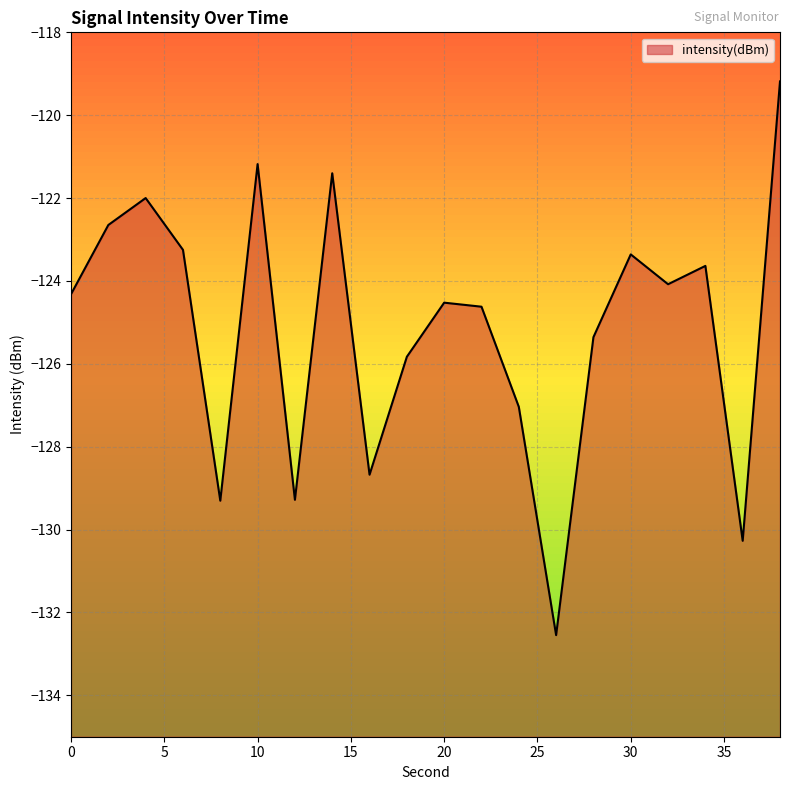

Reading right to left, transcribe all the data shown in this chart.

-119.2	-130.3	-123.6	-124.1	-123.4	-125.4	-132.5	-127.0	-124.6	-124.5	-125.8	-128.7	-121.4	-129.3	-121.2	-129.3	-123.2	-122.0	-122.6	-124.3